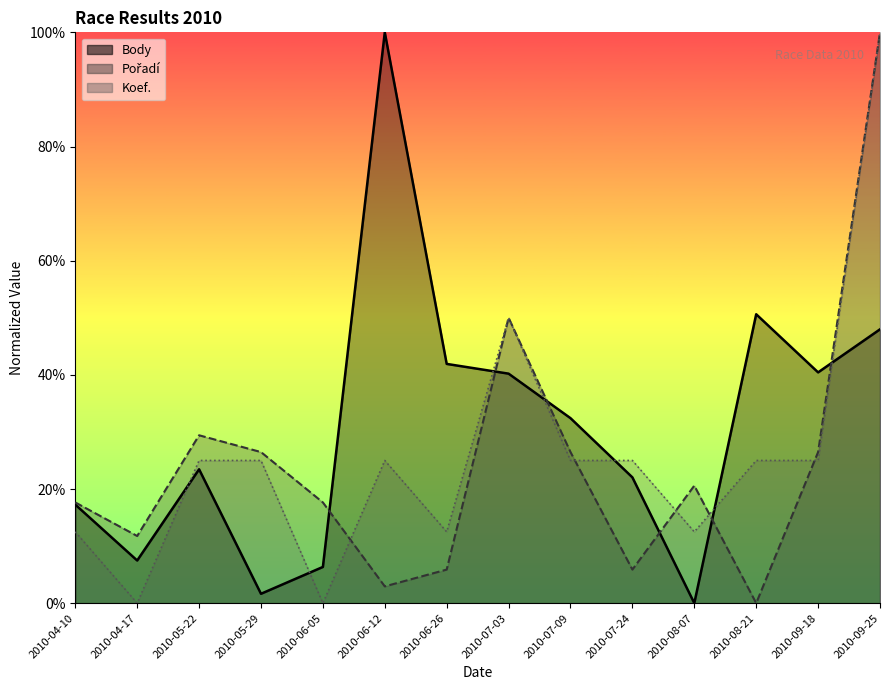

What is the difference between the maximum and second lowest values in the Body series?

98.4